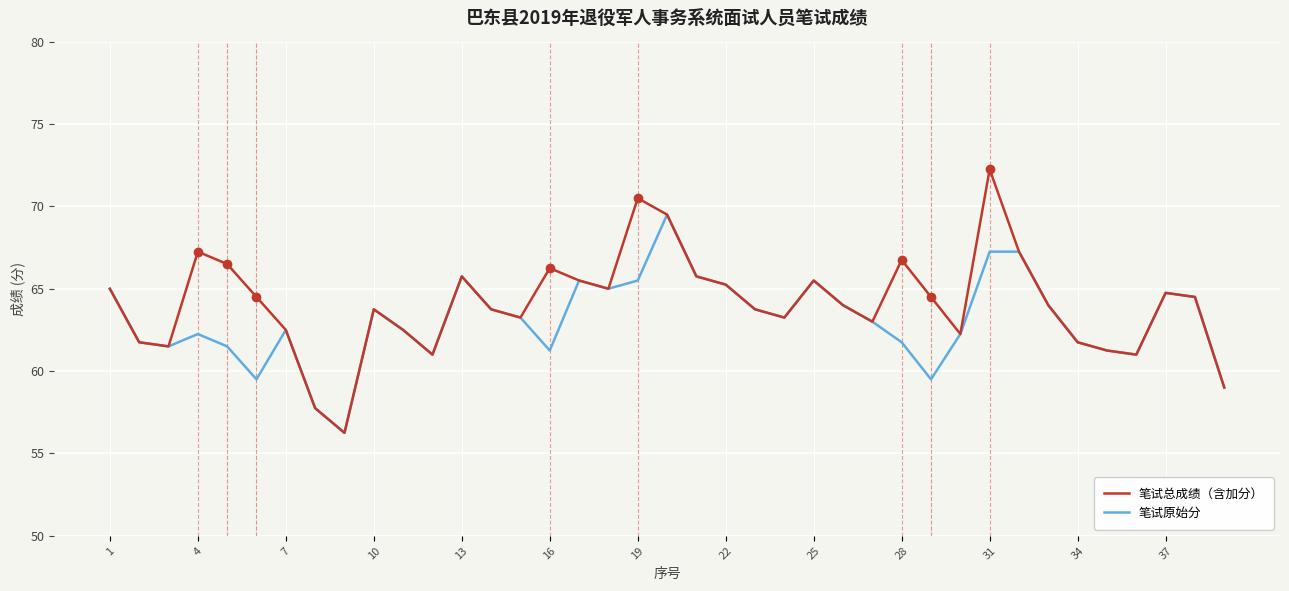

List the series in order of their peak value, lowest first.

笔试原始分, 笔试总成绩（含加分）